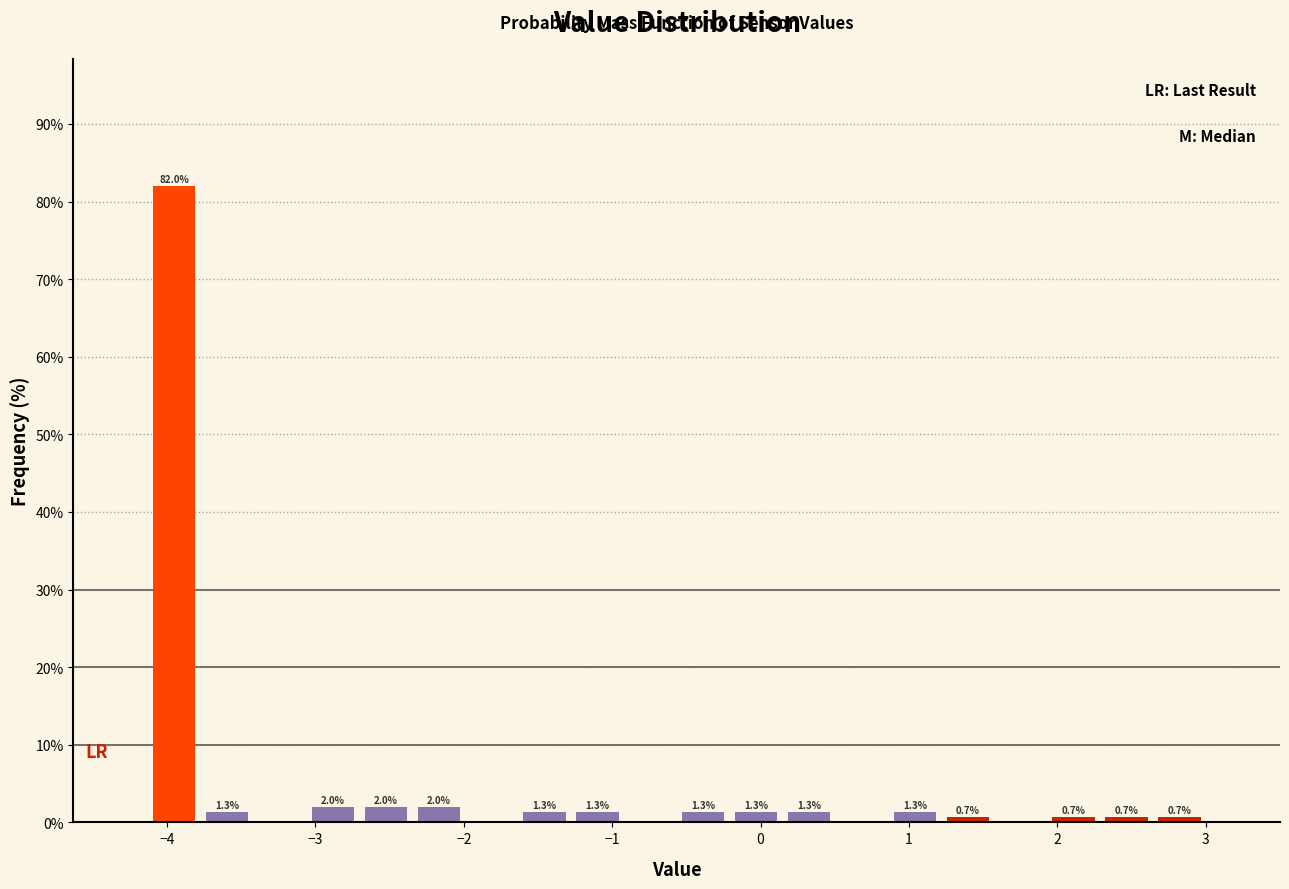

Read against the x-axis, roughly where is the centre of the tallest bar?

-4.0